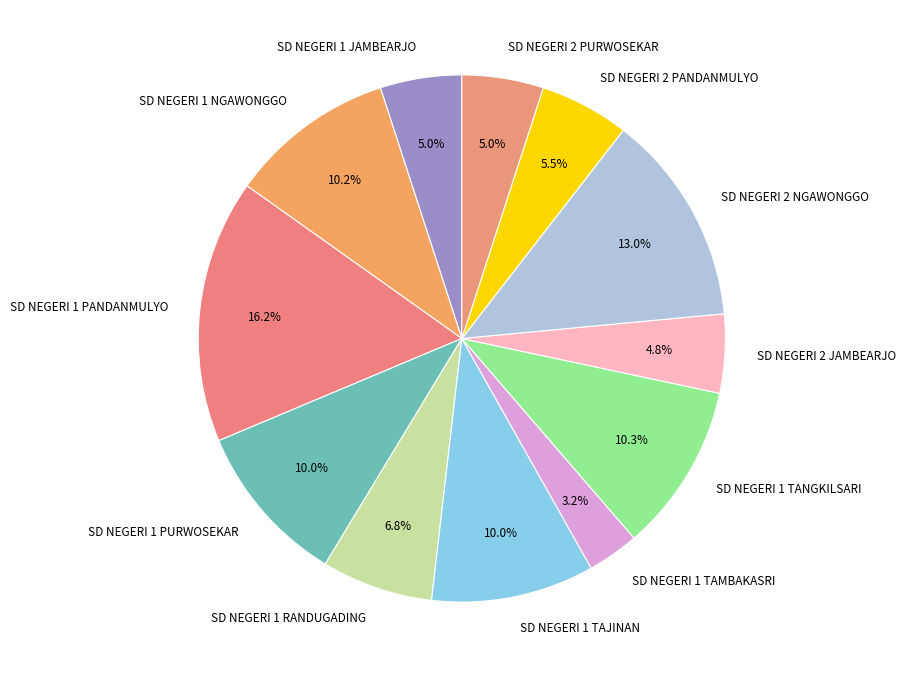

Is there any slice that represents more than half of the pie?

No